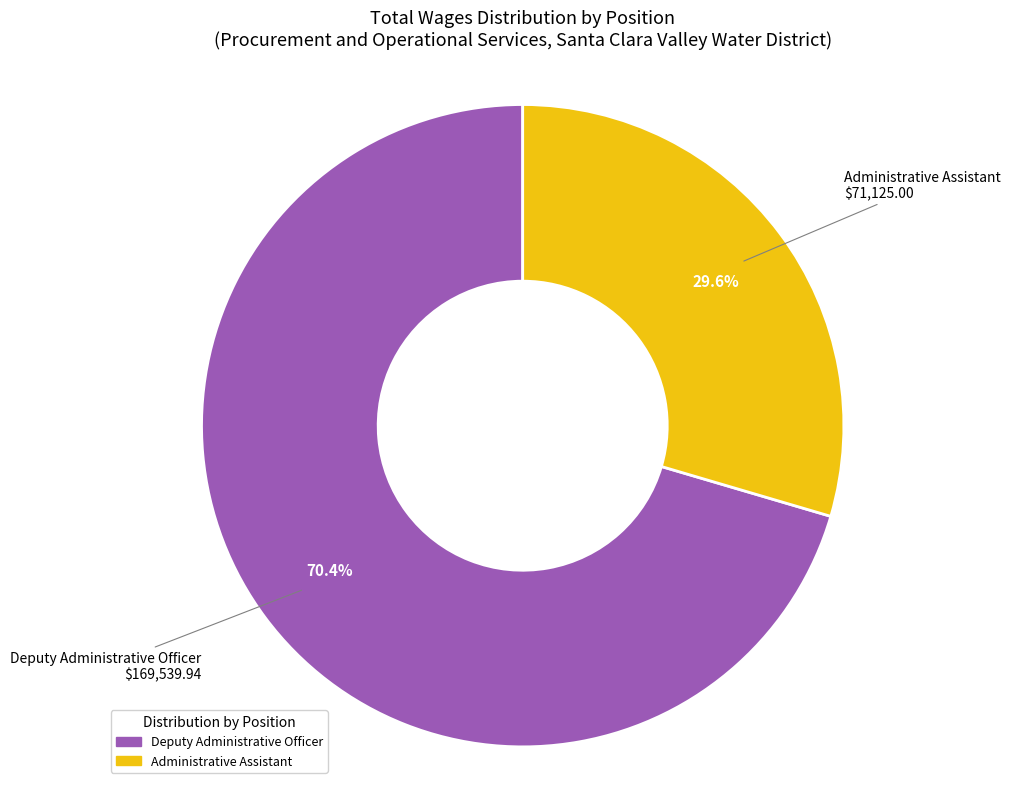

What percentage is the Deputy Administrative Officer slice, to the nearest percent?

70%